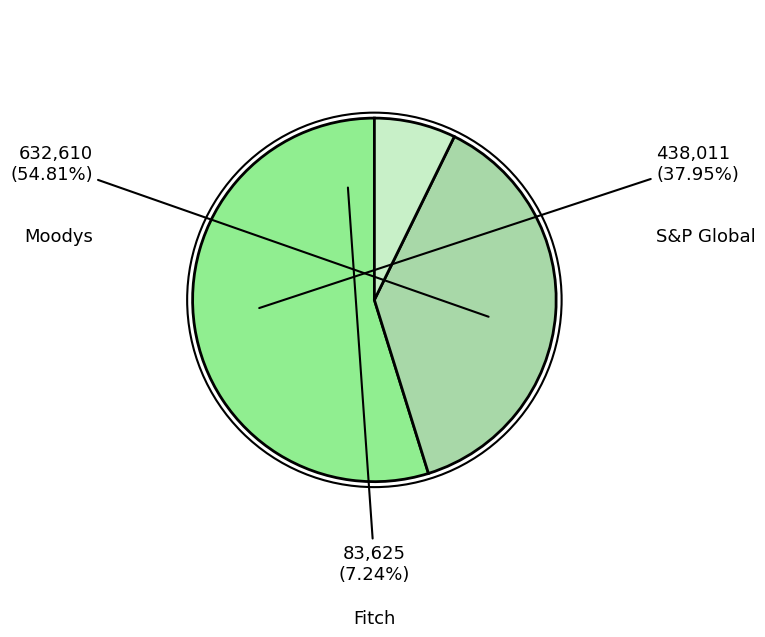

How many slices are in this pie chart?

3